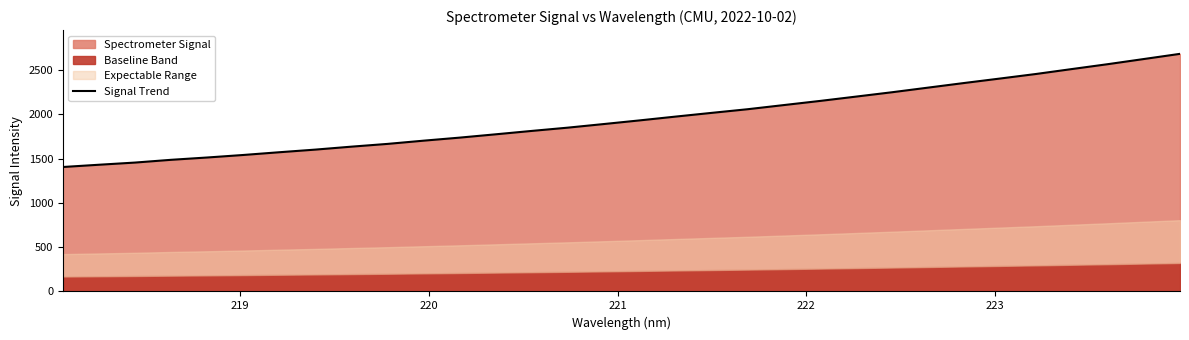

How many lines are shown in the chart?

1